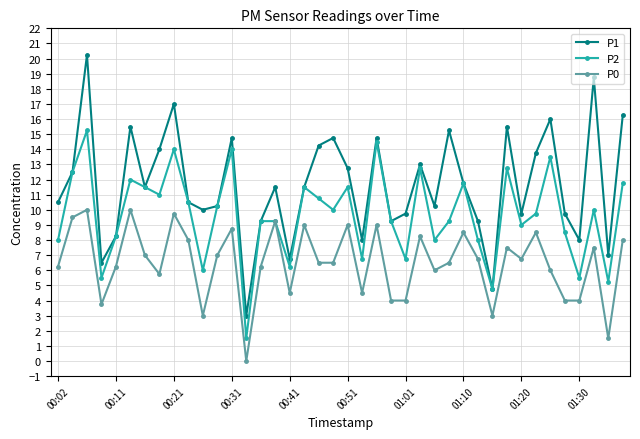

Which series has the largest range (max minus min)?

P1